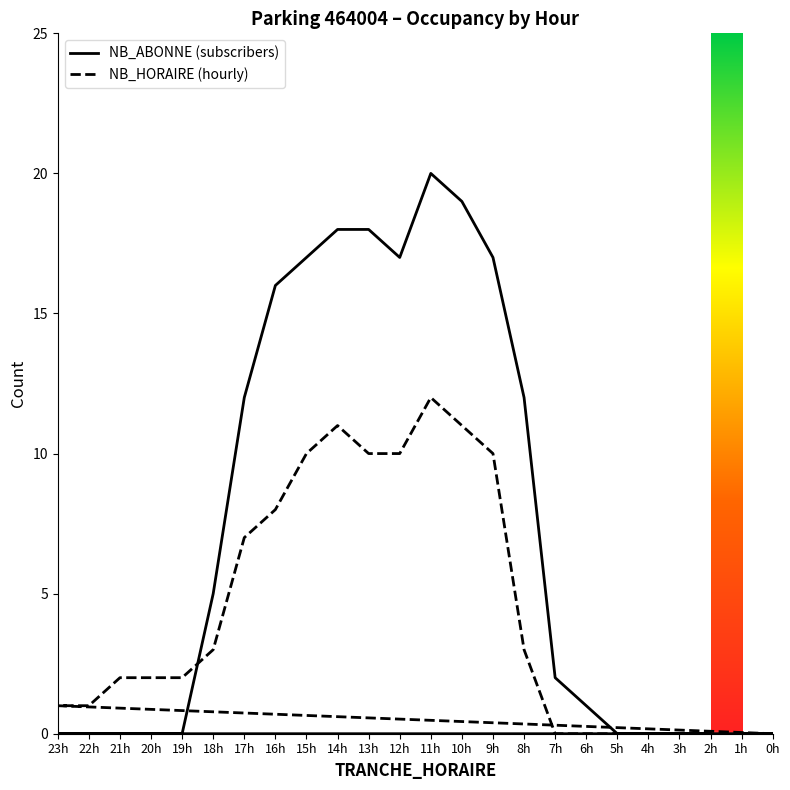

The NB_HORAIRE series shows 3 at 9h. True or false?

False